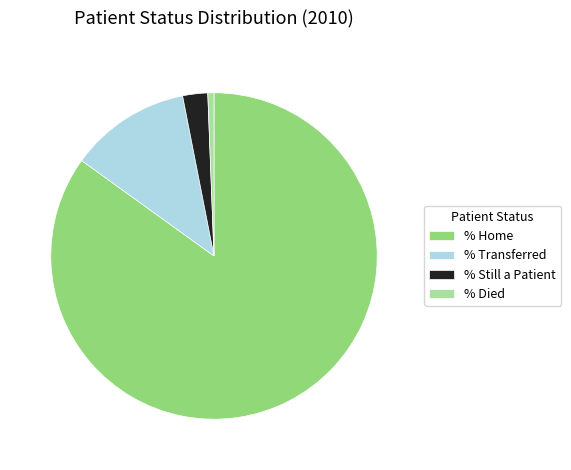

What is the largest slice in the pie chart?

% Home